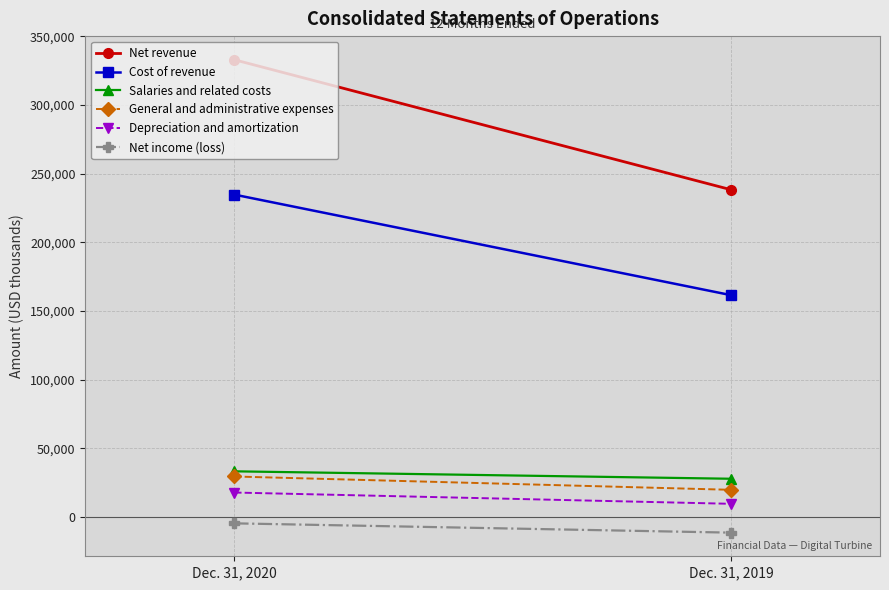

Which has a higher value, Dec. 31, 2020 or Dec. 31, 2019?

Dec. 31, 2020